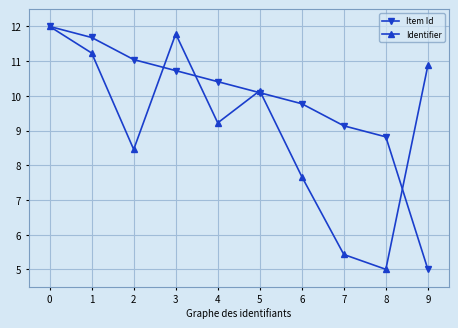

Where is Item Id nearest to the value 8?

8